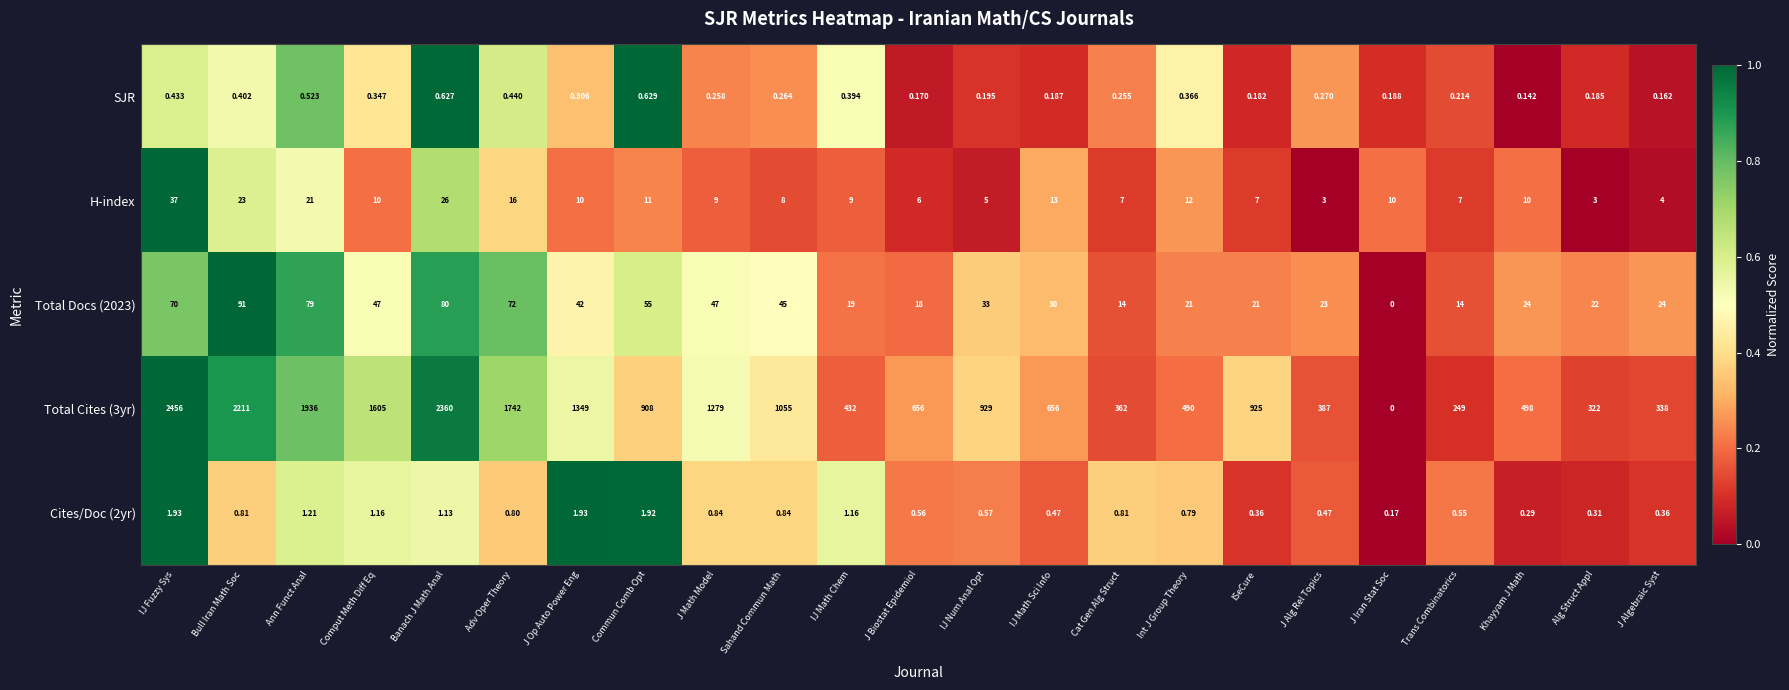

Which category has the lowest value in the Total Docs (2023) series?

J Iran Stat Soc